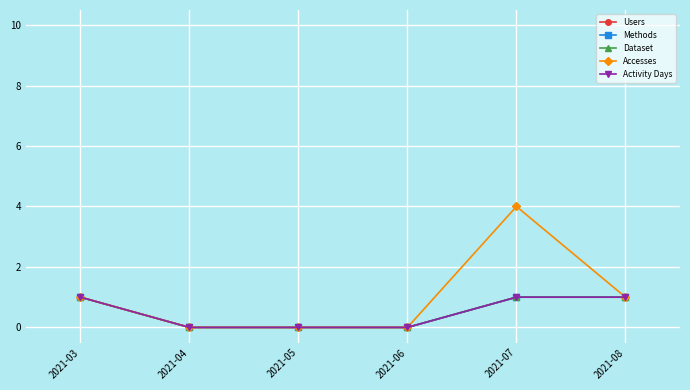

Reading left to right, extract all data points from this chart.

Users: 2021-03=1	2021-04=0	2021-05=0	2021-06=0	2021-07=1	2021-08=1
Methods: 2021-03=1	2021-04=0	2021-05=0	2021-06=0	2021-07=1	2021-08=1
Dataset: 2021-03=1	2021-04=0	2021-05=0	2021-06=0	2021-07=1	2021-08=1
Accesses: 2021-03=1	2021-04=0	2021-05=0	2021-06=0	2021-07=4	2021-08=1
Activity Days: 2021-03=1	2021-04=0	2021-05=0	2021-06=0	2021-07=1	2021-08=1